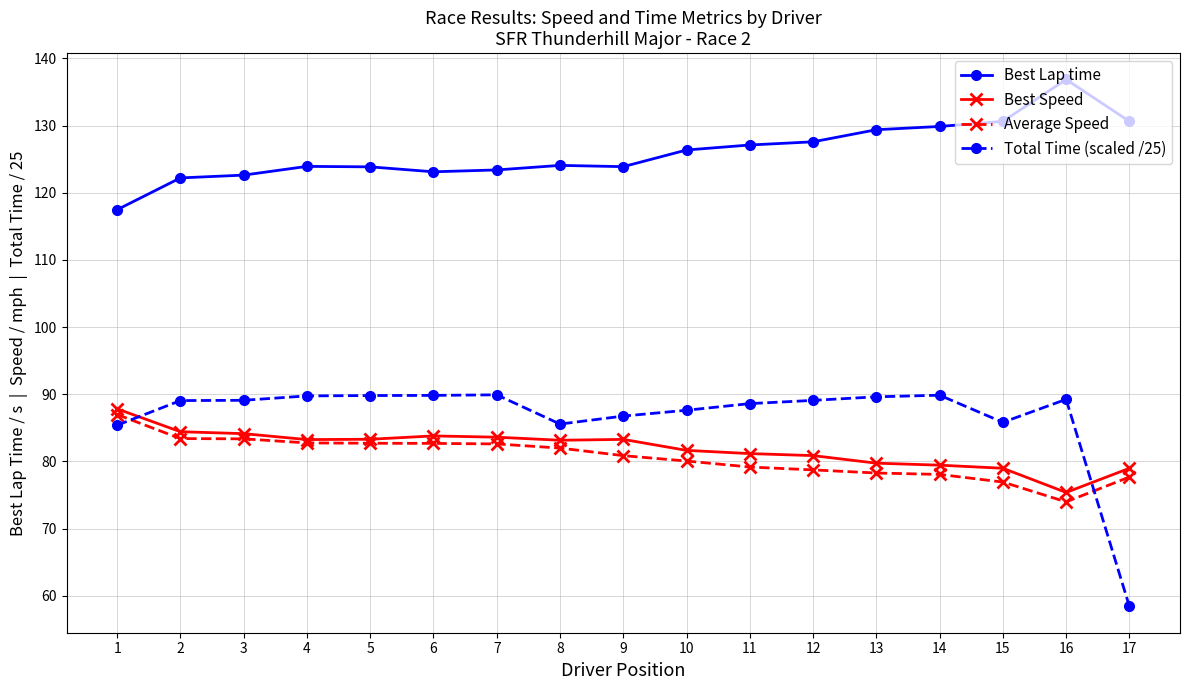

What is the total value across all series at 13?

377.0